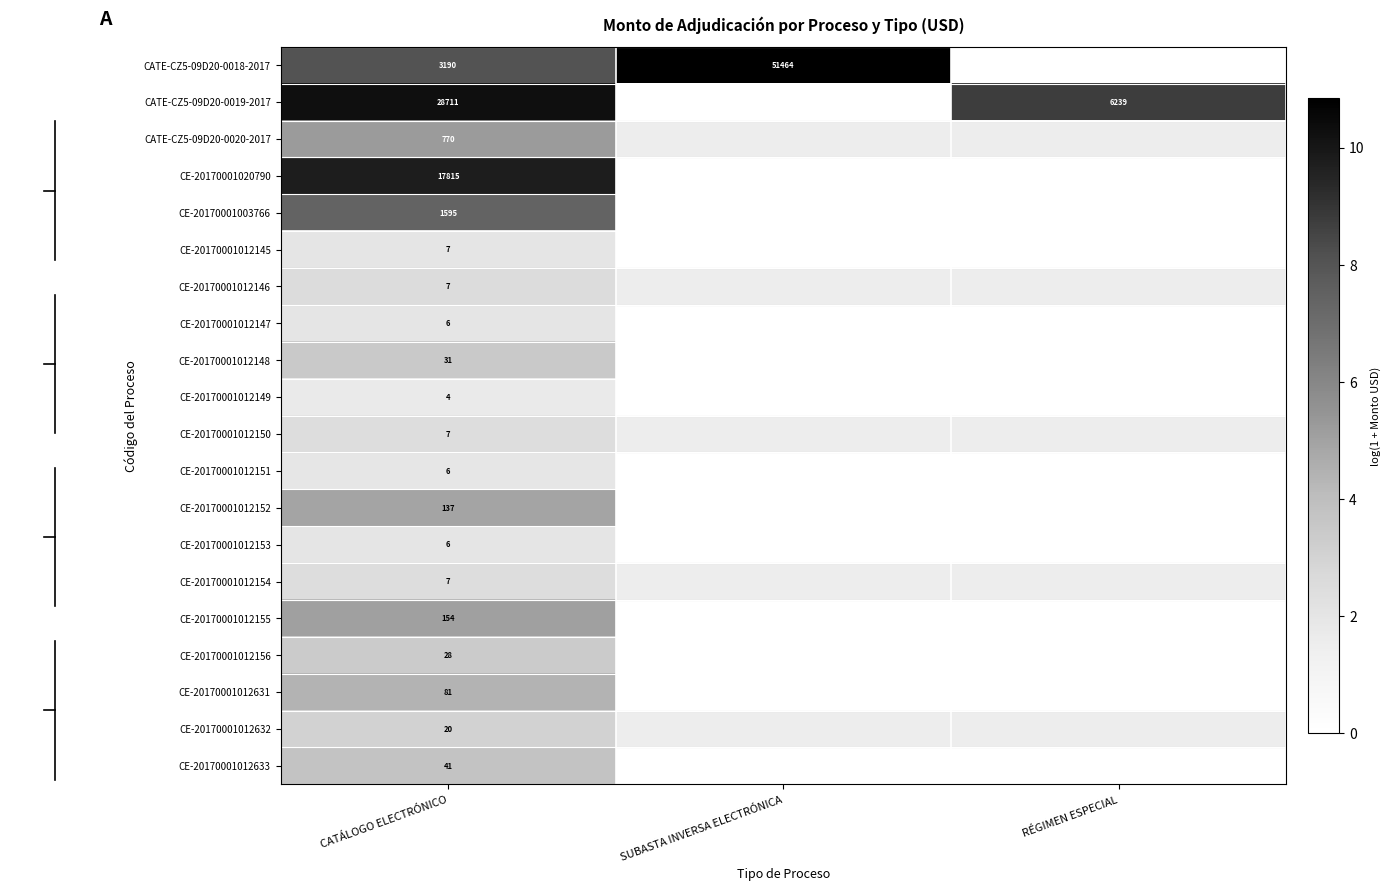

True or false: CE-20170001012148 has a value of 31 at CATÁLOGO ELECTRÓNICO.

True